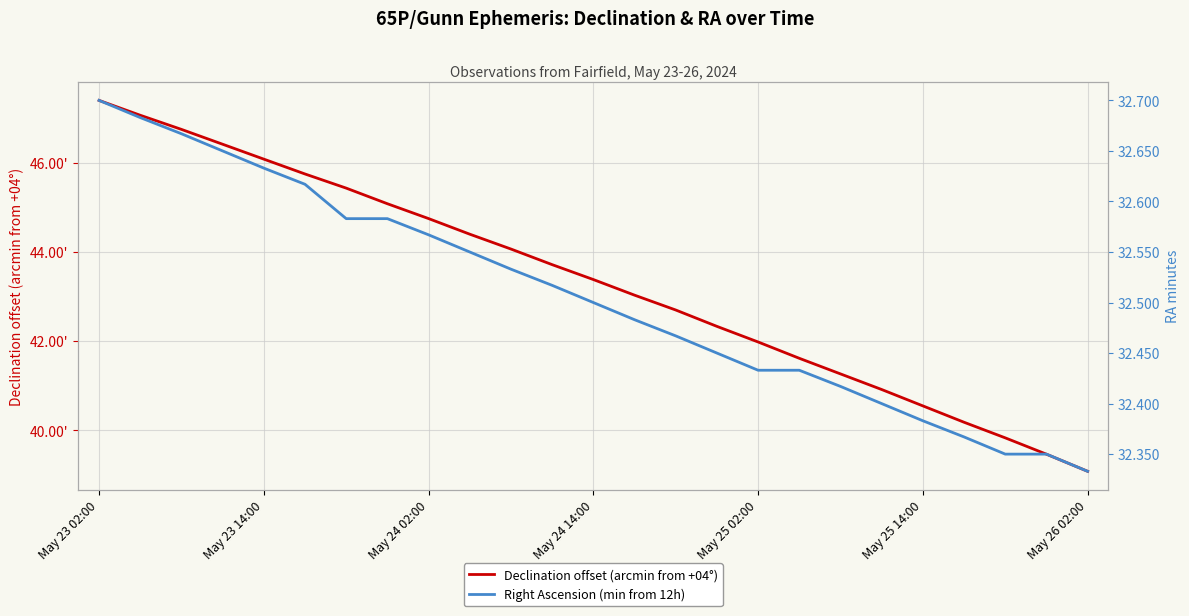

Which series has the largest total across all categories?

Declination offset (arcmin from +04°)